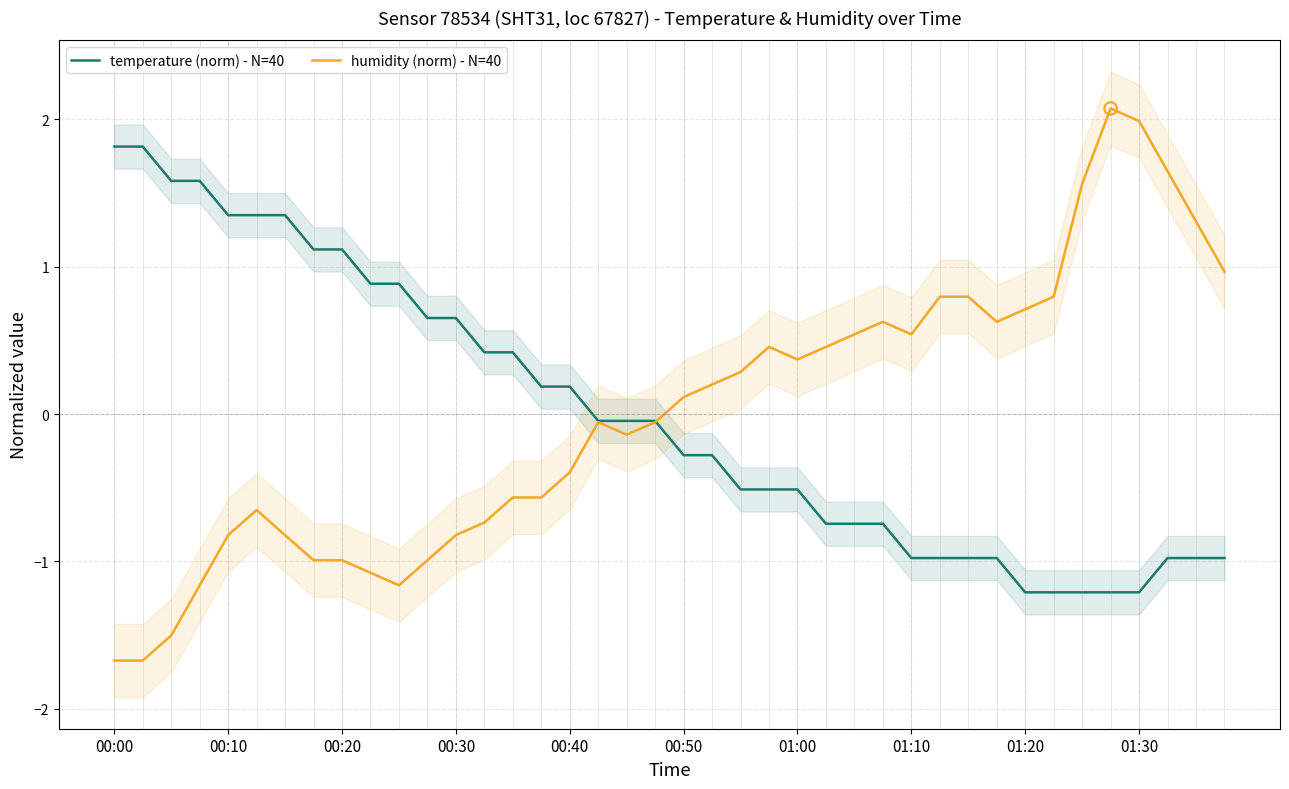

Which series has the widest spread of Y values?

humidity (norm) - N=40